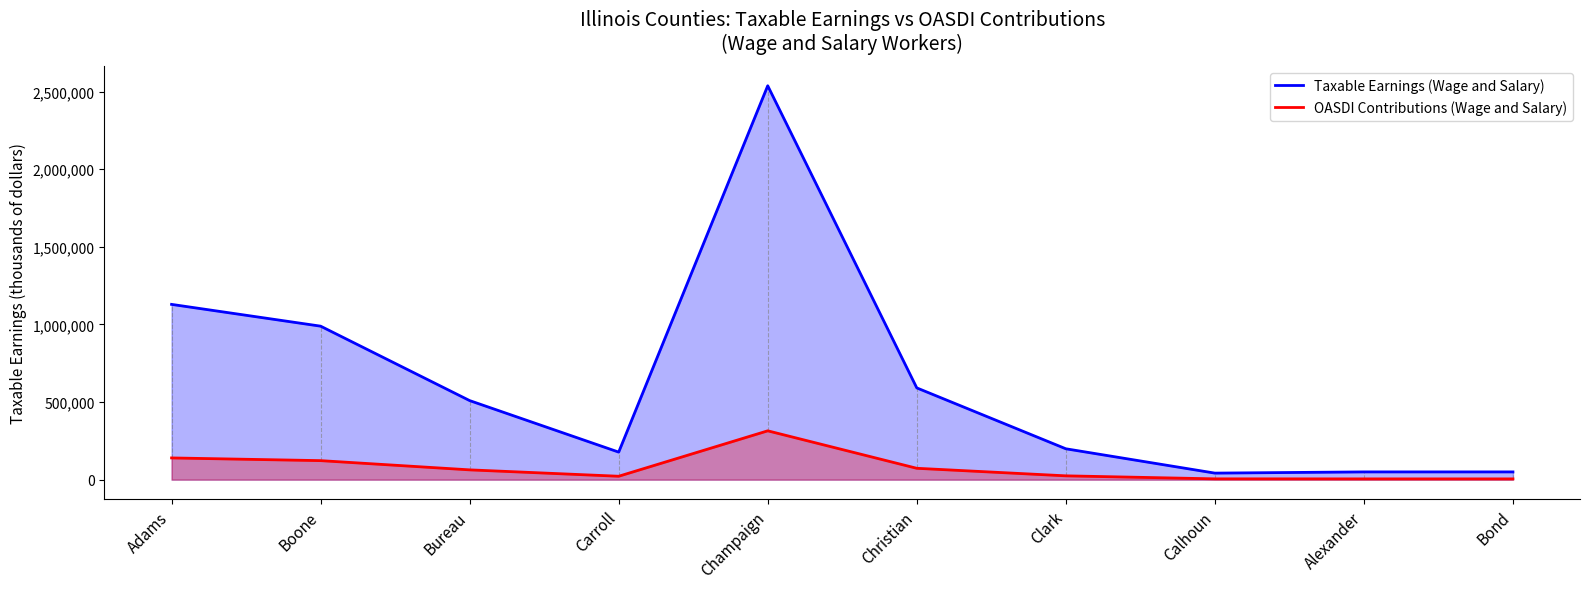

True or false: Taxable Earnings (Wage and Salary) and OASDI Contributions (Wage and Salary) cross at least once.

False